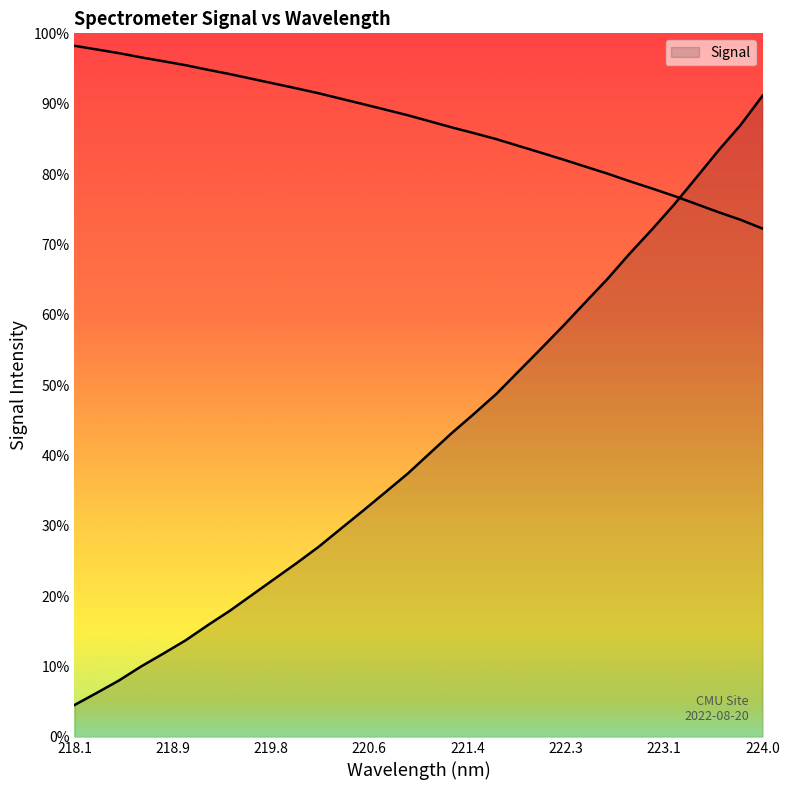

Which has a higher value, 223.1 or 221.4?

223.1